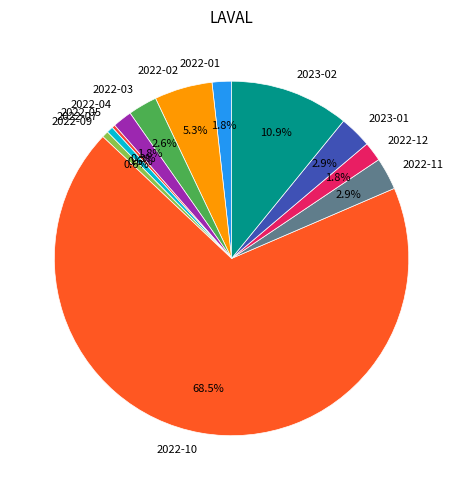

To the nearest percent, what percentage of the pie is 2022-01?

2%